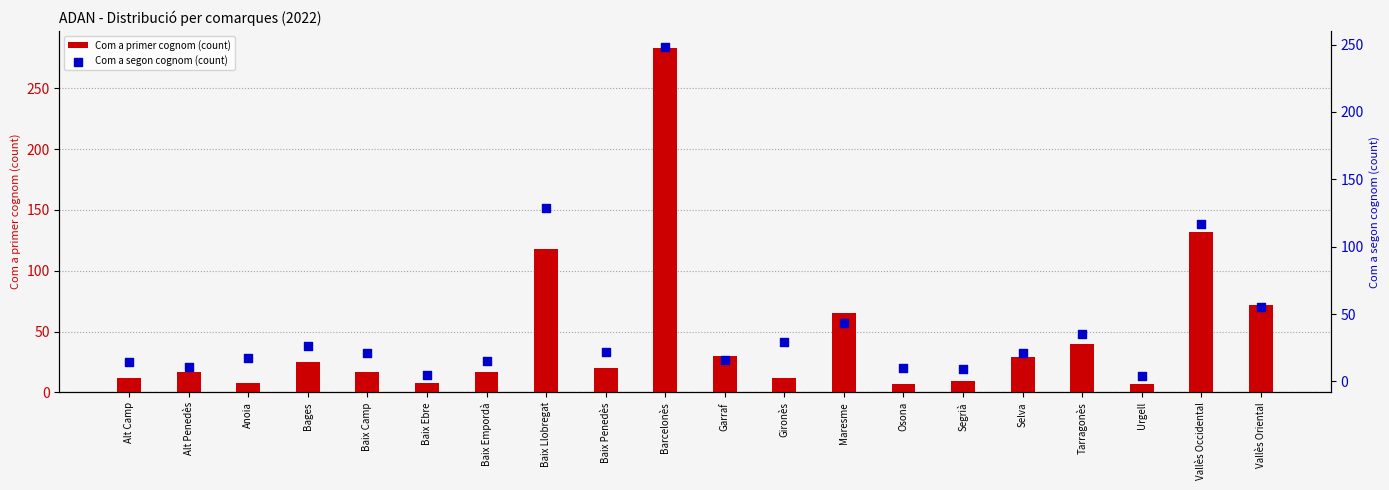

Which series has the largest total across all categories?

Com a primer cognom (count)